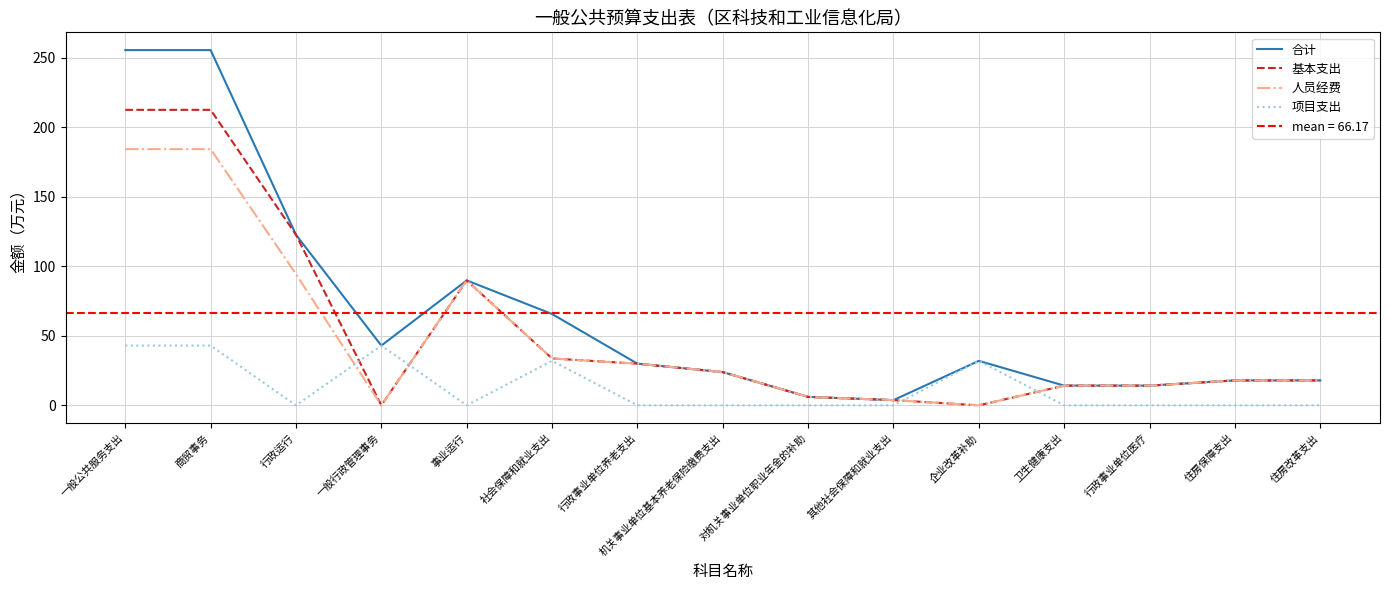

Reading right to left, extract all data points from this chart.

合计: 17.9	17.9	14.2	14.2	32.0	3.7	6.1	23.9	30.0	65.7	89.9	43.0	122.7	255.6	255.6
基本支出: 17.9	17.9	14.2	14.2	0.0	3.7	6.1	23.9	30.0	33.7	89.9	0.0	122.7	212.6	212.6
人员经费: 17.9	17.9	14.2	14.2	0.0	3.7	6.1	23.9	30.0	33.7	89.9	0.0	94.5	184.4	184.4
项目支出: 0.0	0.0	0.0	0.0	32.0	0.0	0.0	0.0	0.0	32.0	0.0	43.0	0.0	43.0	43.0